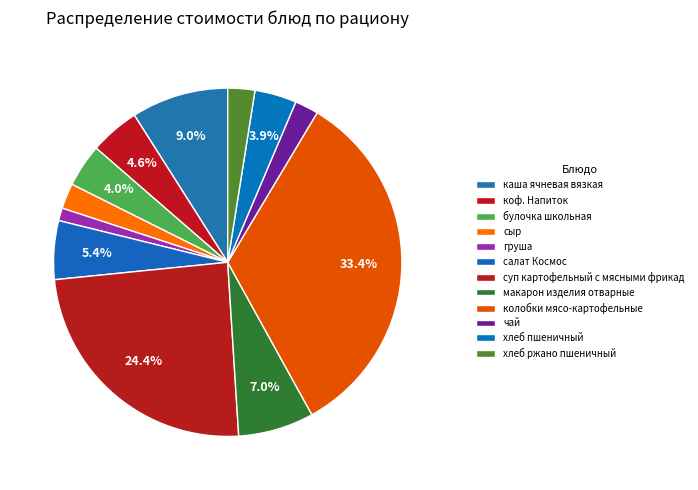

What is the smallest slice in the pie chart?

груша